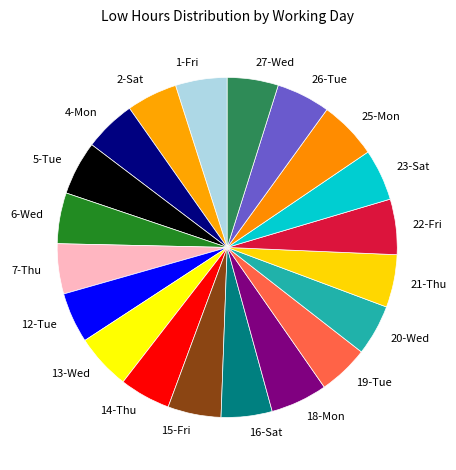

The 26-Tue slice represents 1% of the pie. True or false?

False